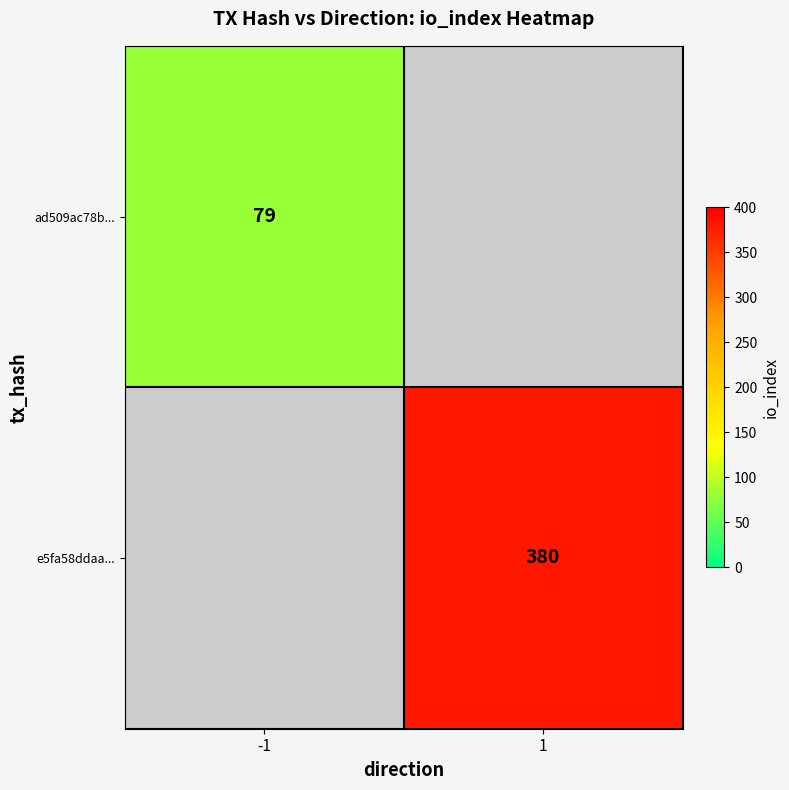

Is it true that e5fa58ddaa... equals 380 at 1?

True